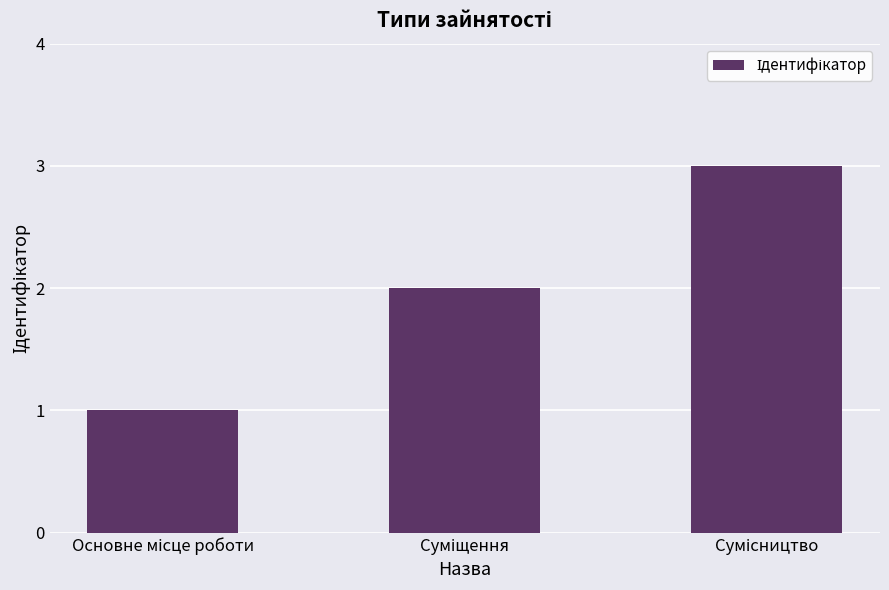

What is the greatest value displayed?

3